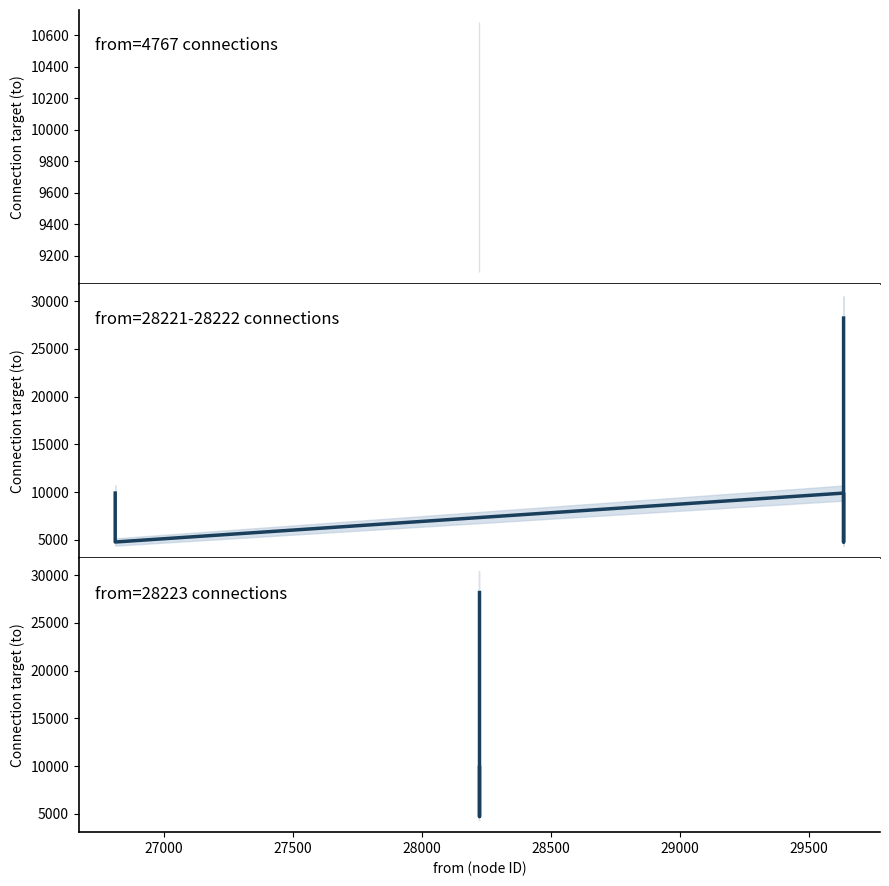

What is the difference between the second highest and second lowest values?

18330